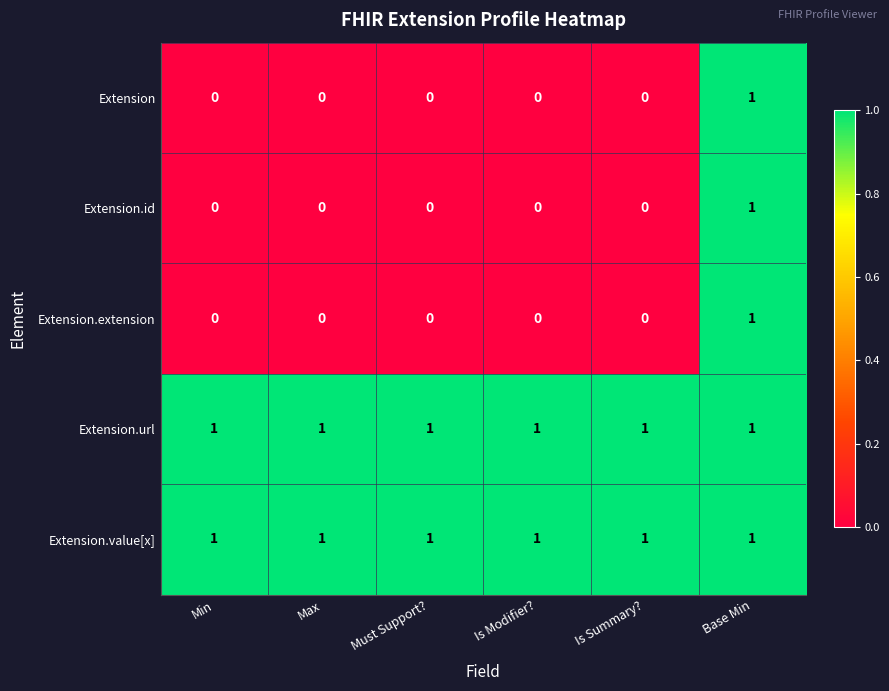

The value of Extension.id at Base Min is 1. True or false?

True